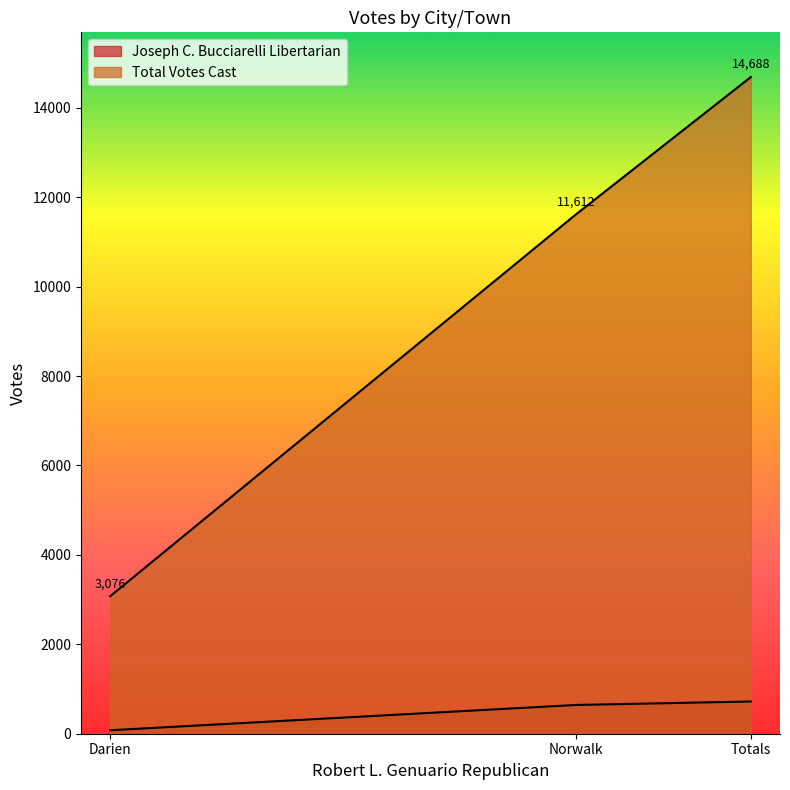

Reading left to right, list all the values displayed in this chart.

Joseph C. Bucciarelli Libertarian: 78	643	721
Total Votes Cast: 3076	11612	14688